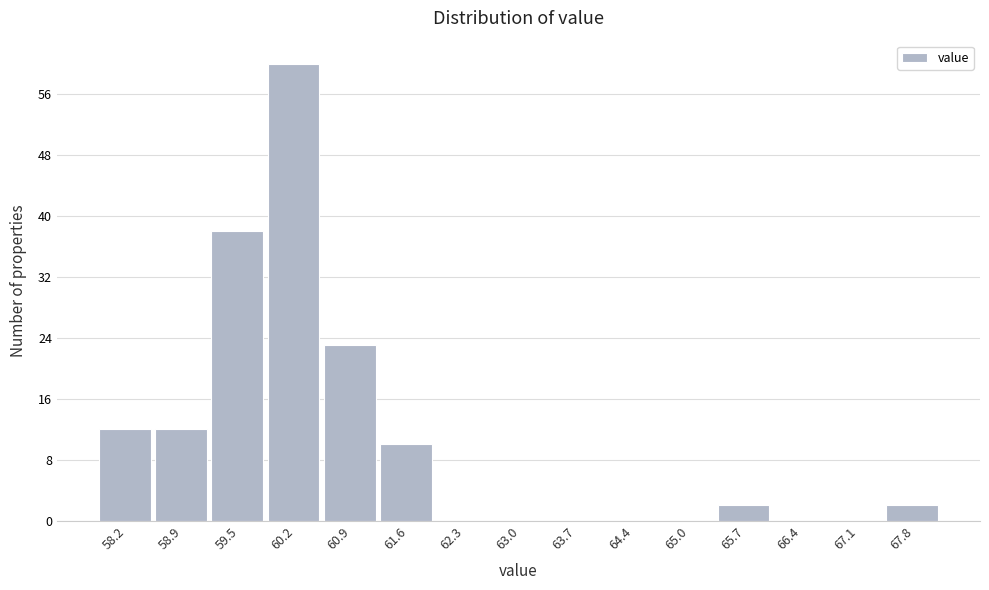

Reading left to right, list all the values displayed in this chart.

58.2=12	58.9=12	59.5=38	60.2=60	60.9=23	61.6=10	62.3=0	63.0=0	63.7=0	64.4=0	65.0=0	65.7=2	66.4=0	67.1=0	67.8=2